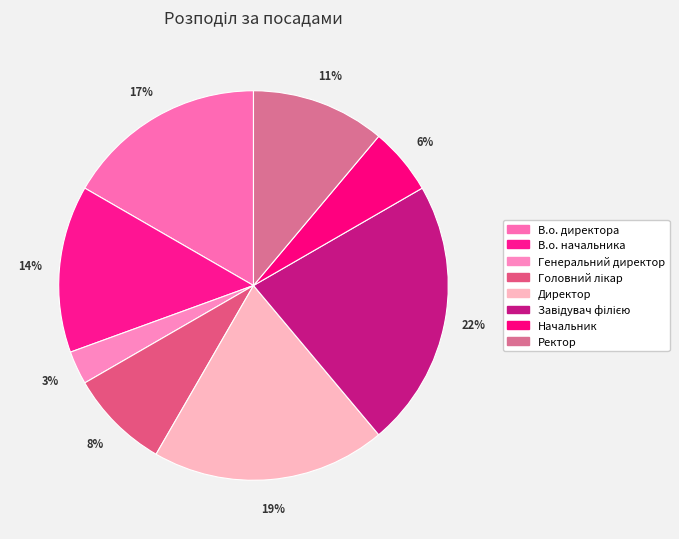

Does В.о. директора represent more than half of the total?

No